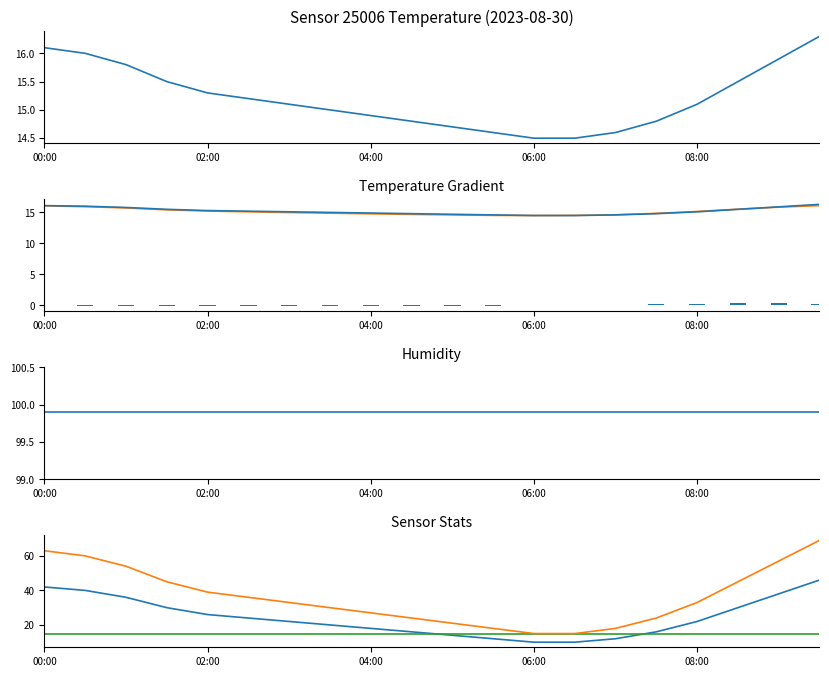

Where is temp_diff_pos nearest to the value 0?

02:00